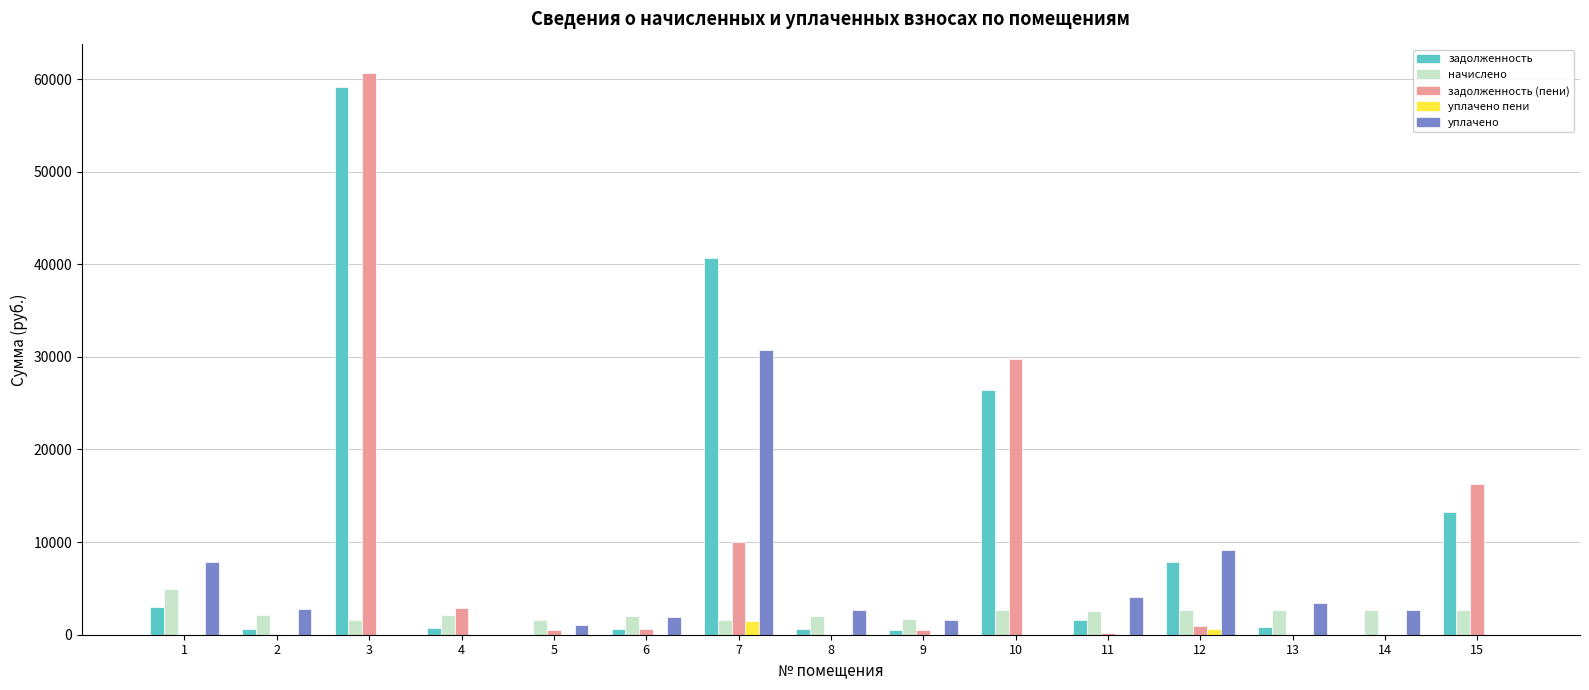

How many distinct data groups are displayed?

5